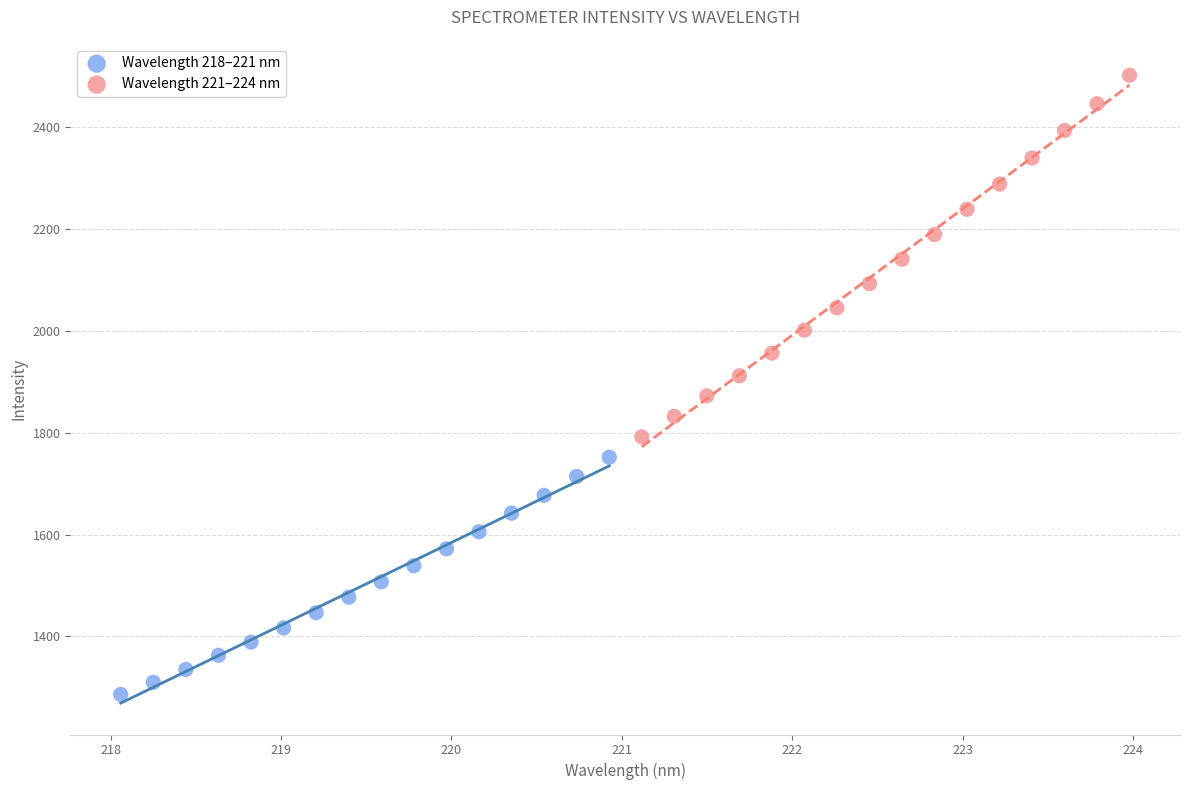

Which series reaches the minimum Y coordinate?

Wavelength 218–221 nm